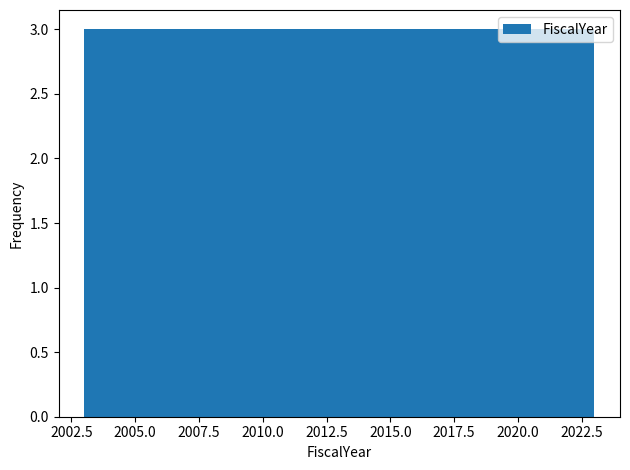

How tall is the bar that spans 2006.0 to 2008.5 on the x-axis? Neither the bar edges nor the heights are printed on the chart, so give them approximately, as read against the axes.

3